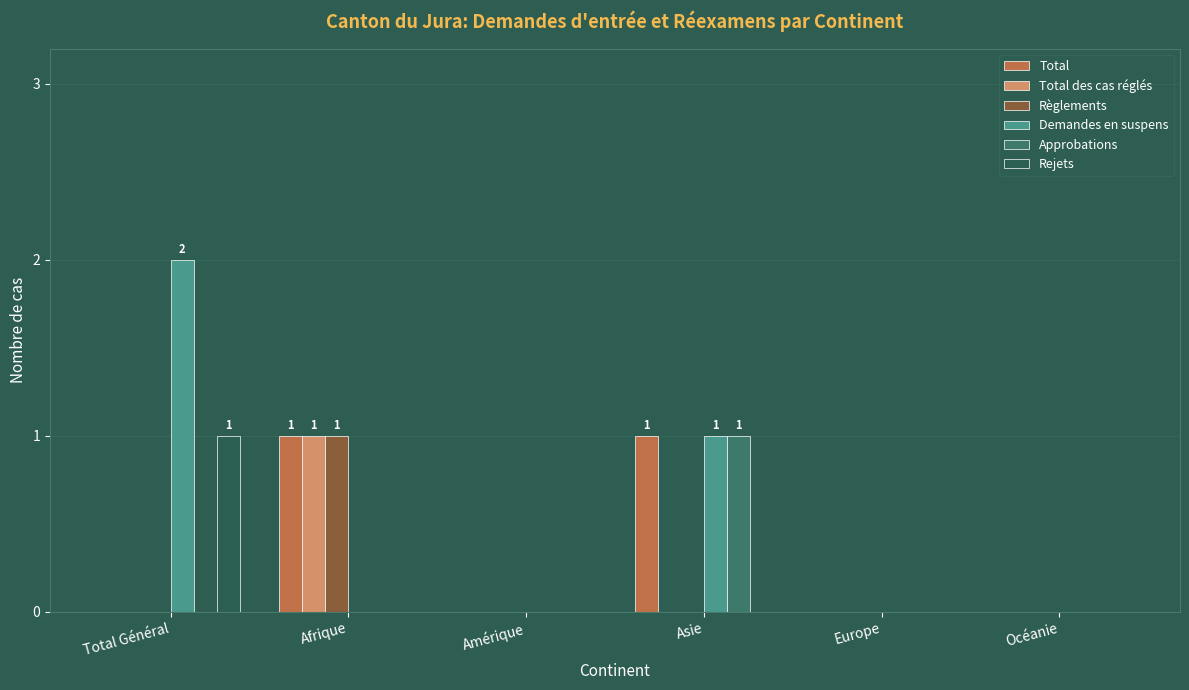

Reading left to right, list all the values displayed in this chart.

Total: 0	1	0	1	0	0
Total des cas réglés: 0	1	0	0	0	0
Règlements: 0	1	0	0	0	0
Demandes en suspens: 2	0	0	1	0	0
Approbations: 0	0	0	1	0	0
Rejets: 1	0	0	0	0	0